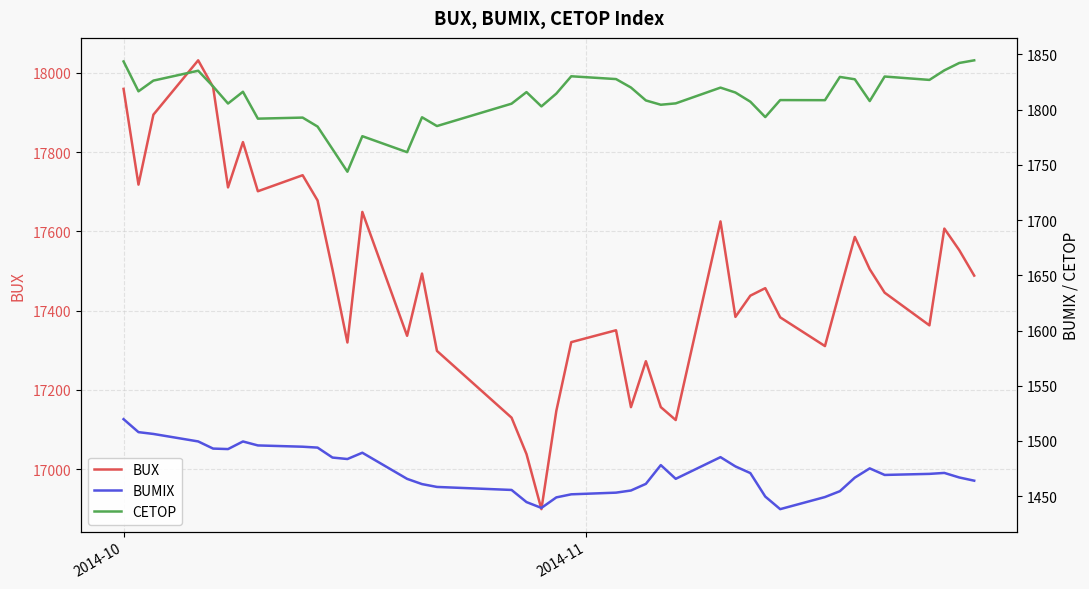

What are all the series names shown in the legend?

BUX, BUMIX, CETOP